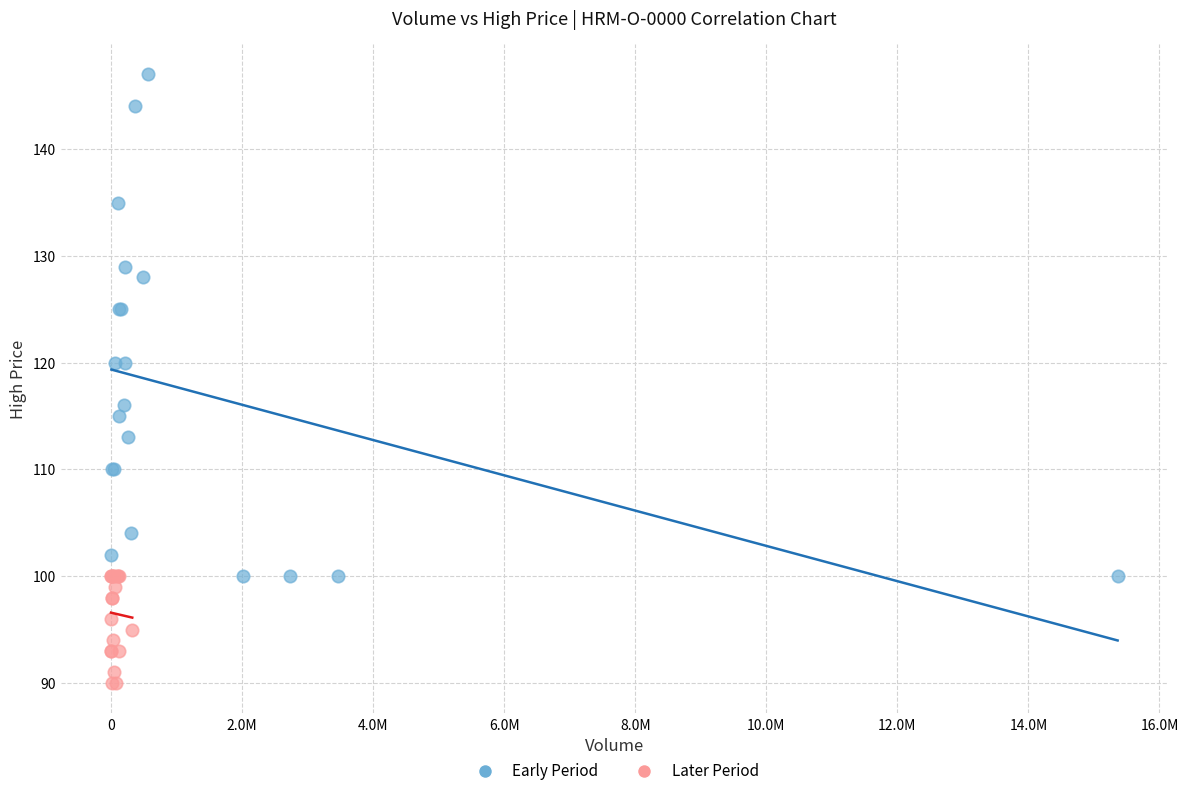

Which series contains the lowest Y value?

Later Period